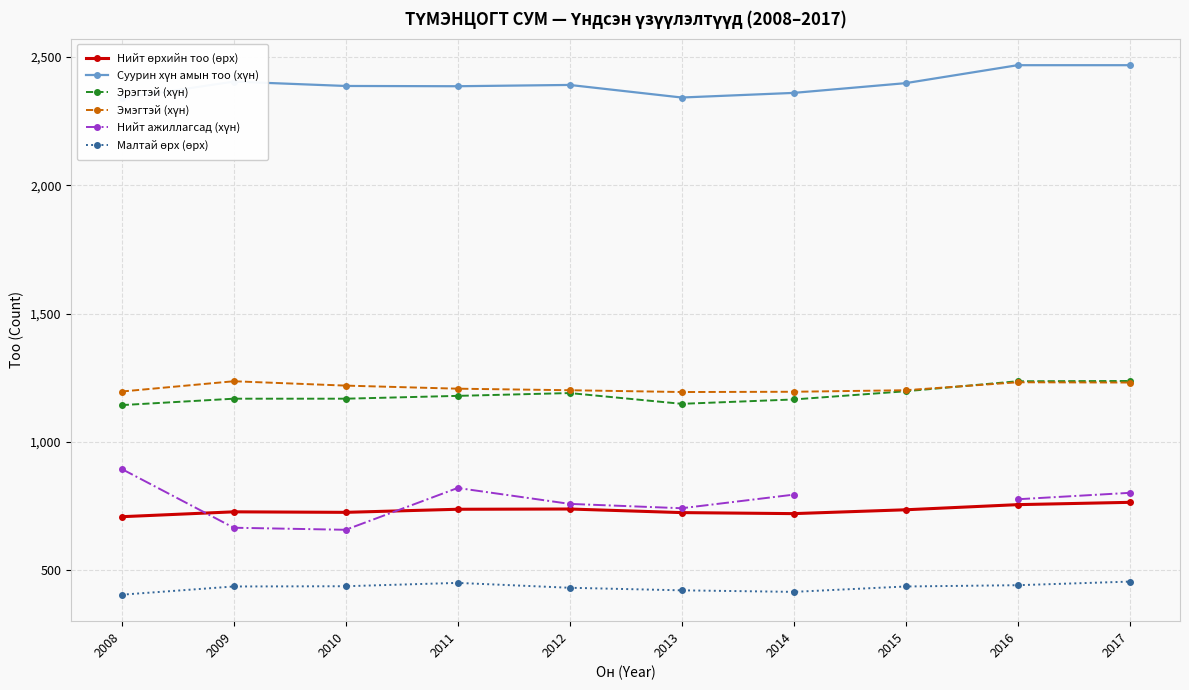

True or false: Малтай өрх (өрх) has more than 2 points higher than both neighbors.

False